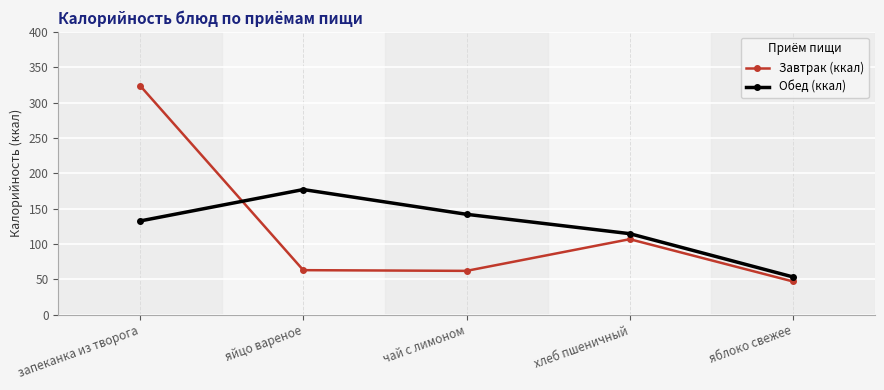

What is the difference between the highest and lowest values at яблоко свежее?

6.4